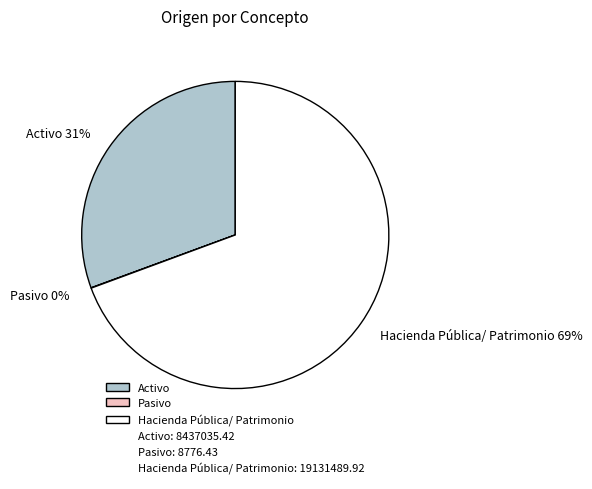

Combined, do Hacienda Pública/ Patrimonio and Activo account for over 50%?

Yes